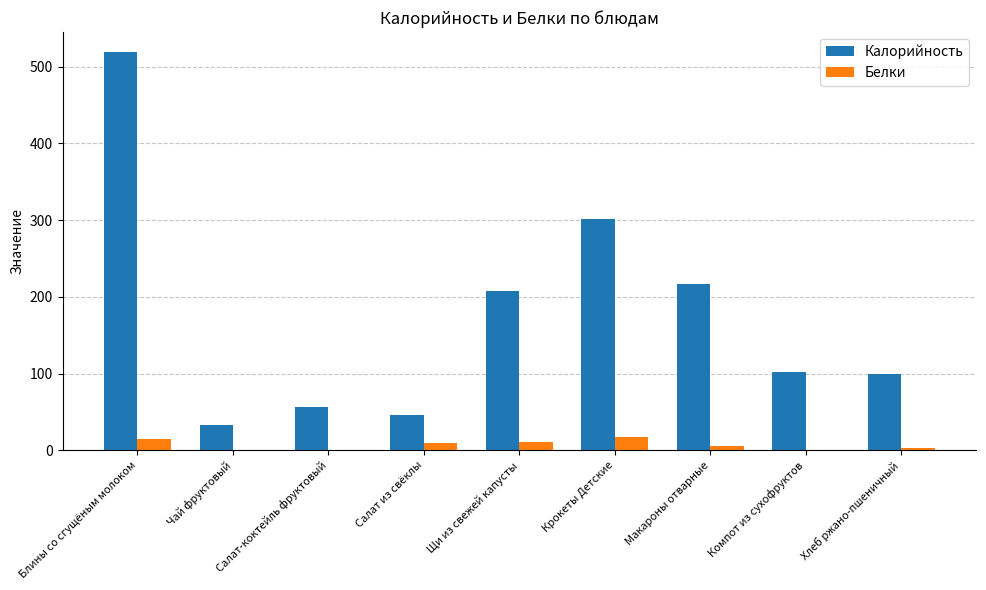

Which series has the largest total across all categories?

Калорийность